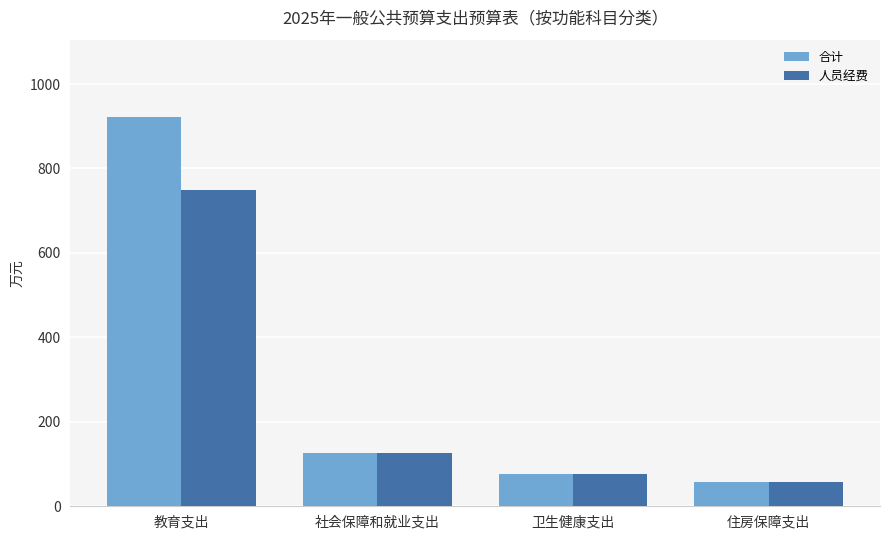

Is the value of 人员经费 at 住房保障支出 greater than the value of 合计 at 教育支出?

No